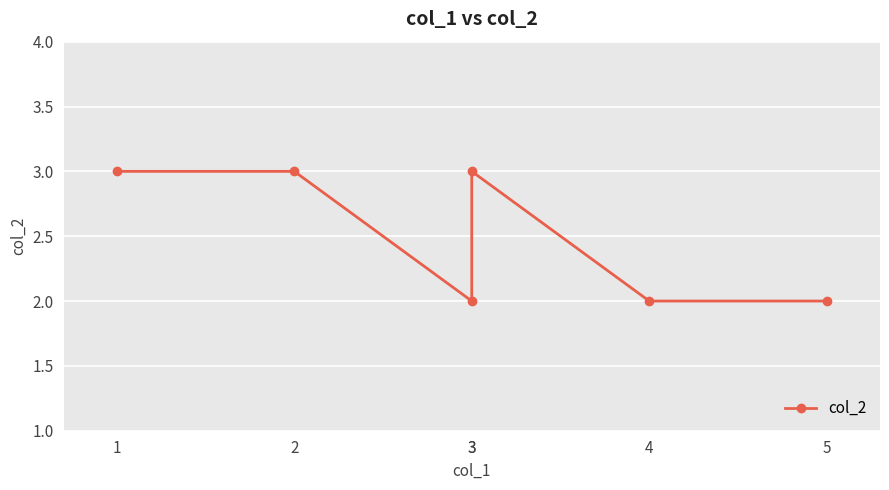

How many interior local valleys (lower than both neighbors) does the data have?

1